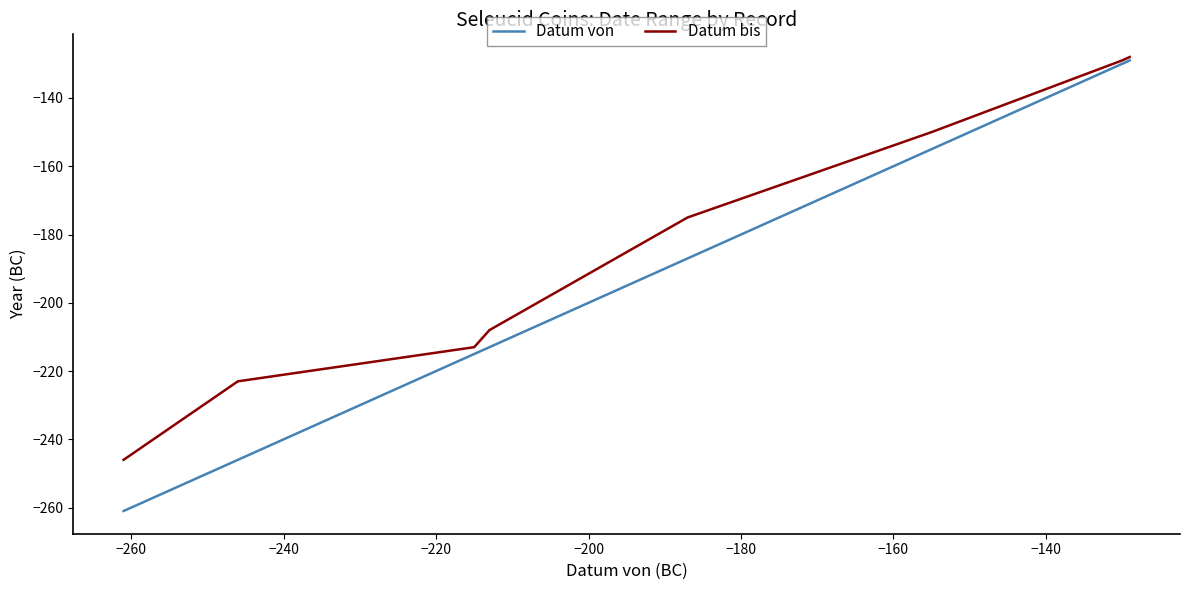

At −140, list the series in order from largest to smallest.

Datum bis, Datum von